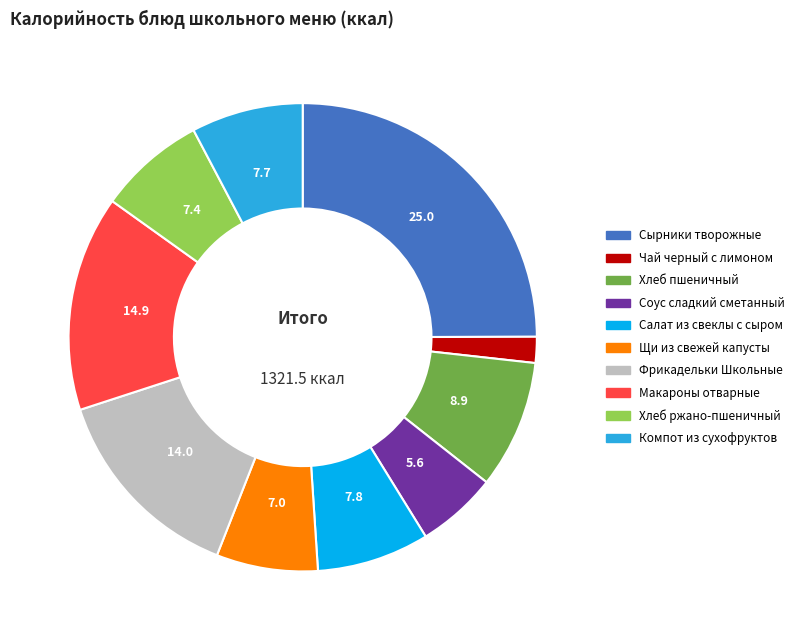

Count the number of slices in the pie.

10